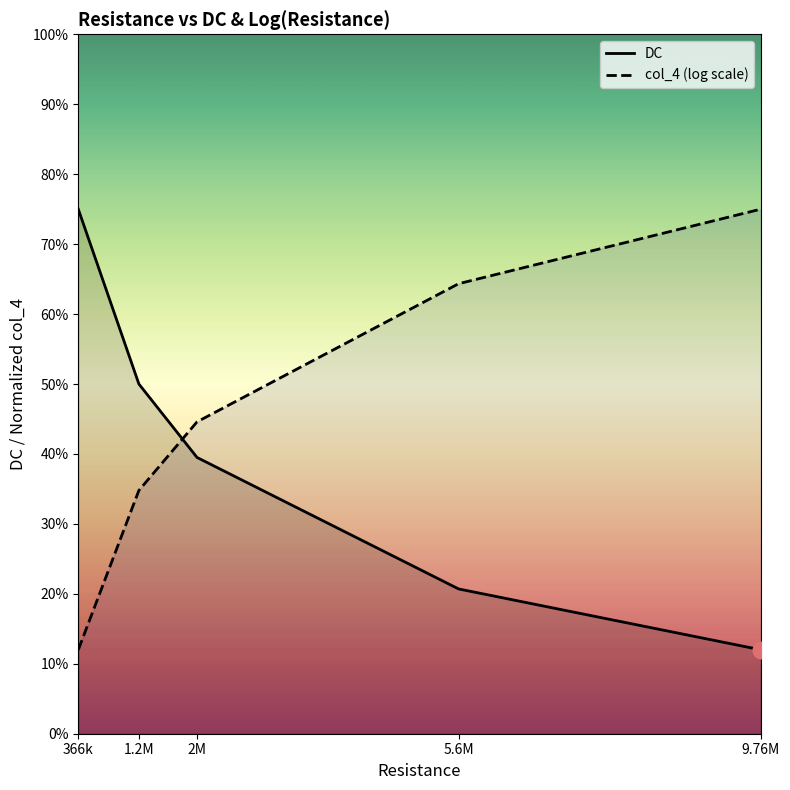

The value of DC at 9.76M is 6.6. True or false?

False